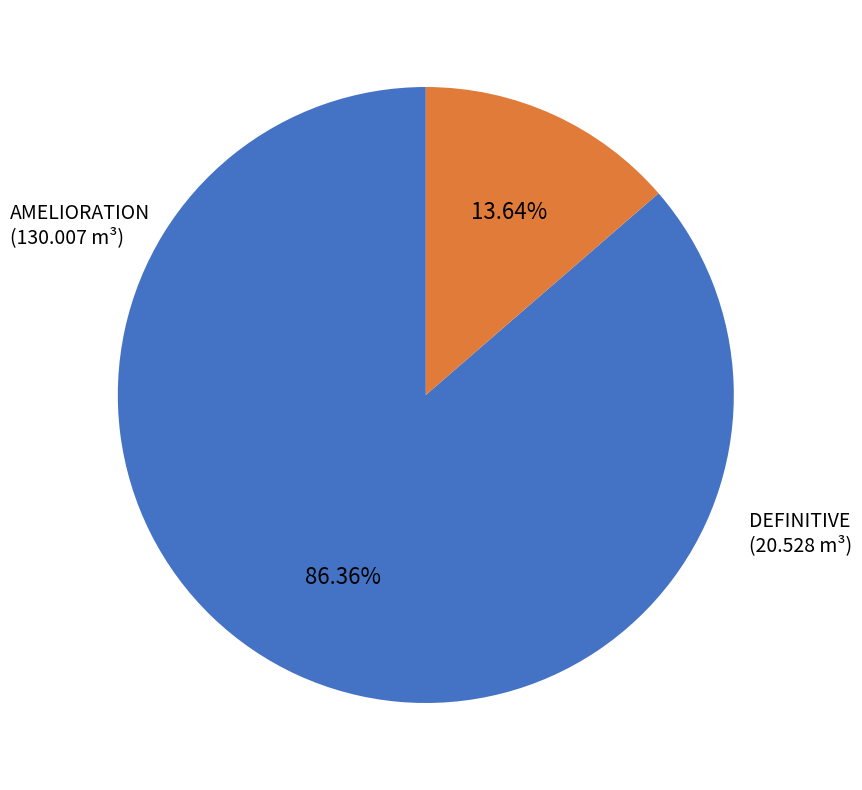

Is there a majority slice in this chart?

Yes